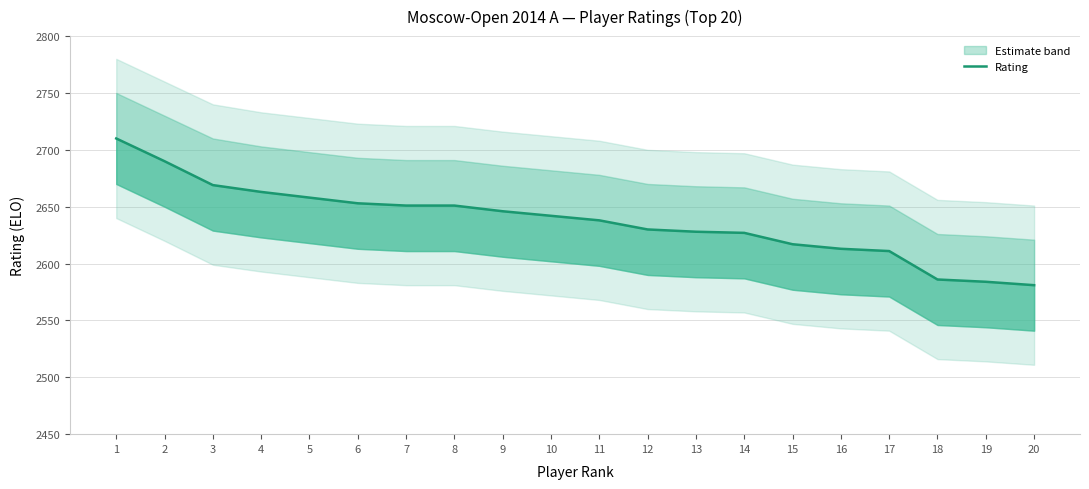

Which label corresponds to the largest value in the chart?

1